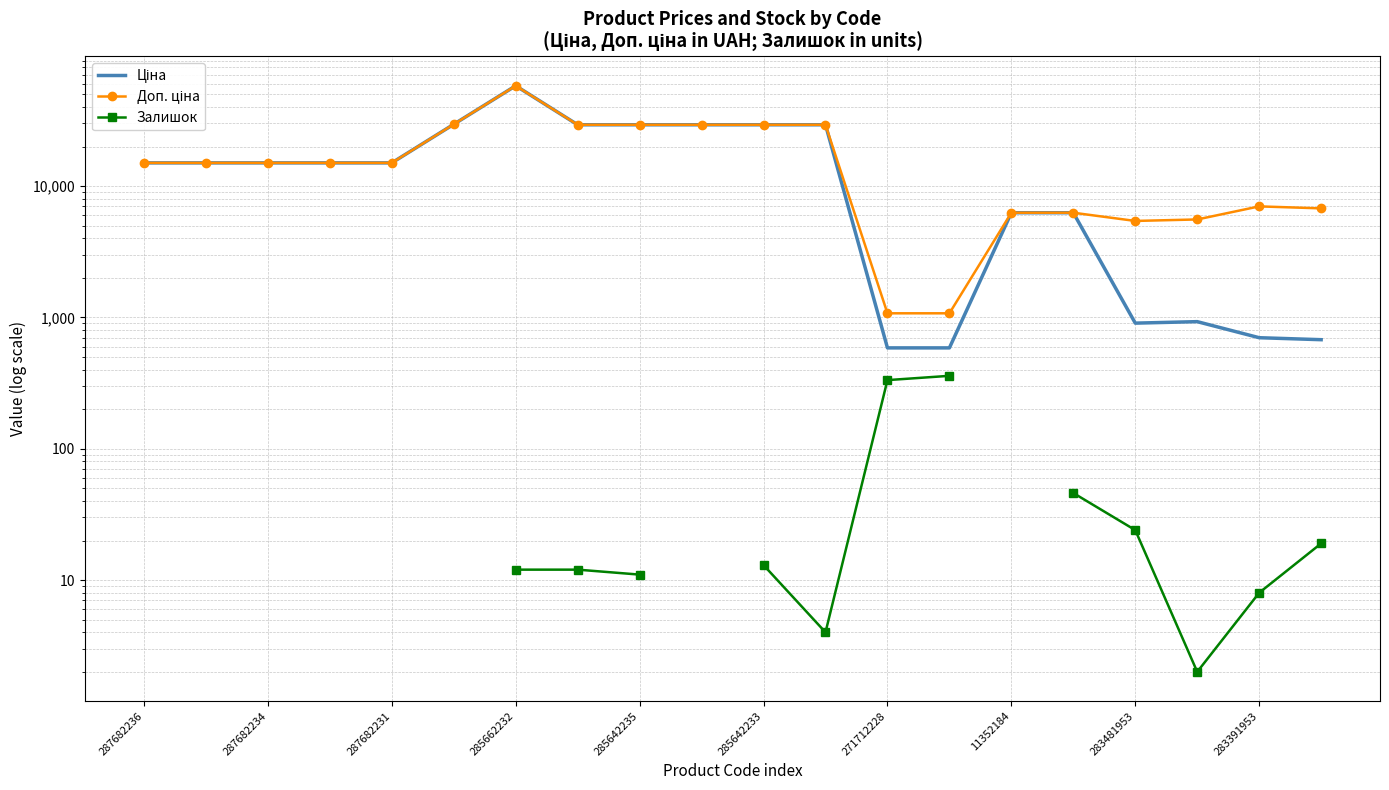

True or false: Ціна has a value of 904.3 at 283481953.

True